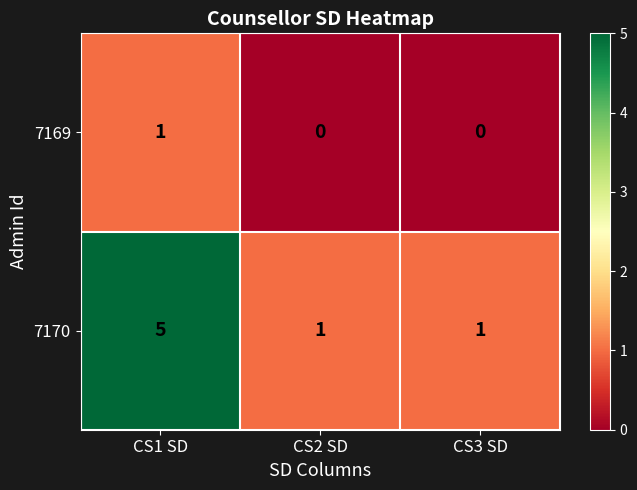

Rank the series at CS2 SD from lowest to highest value.

7169, 7170